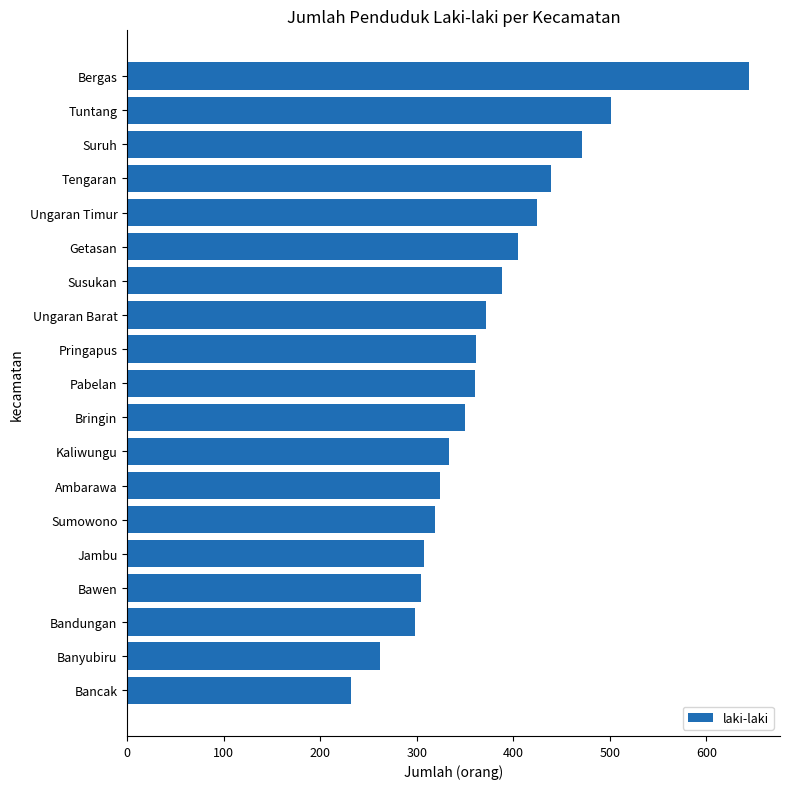

What is the maximum value shown in the chart?

644